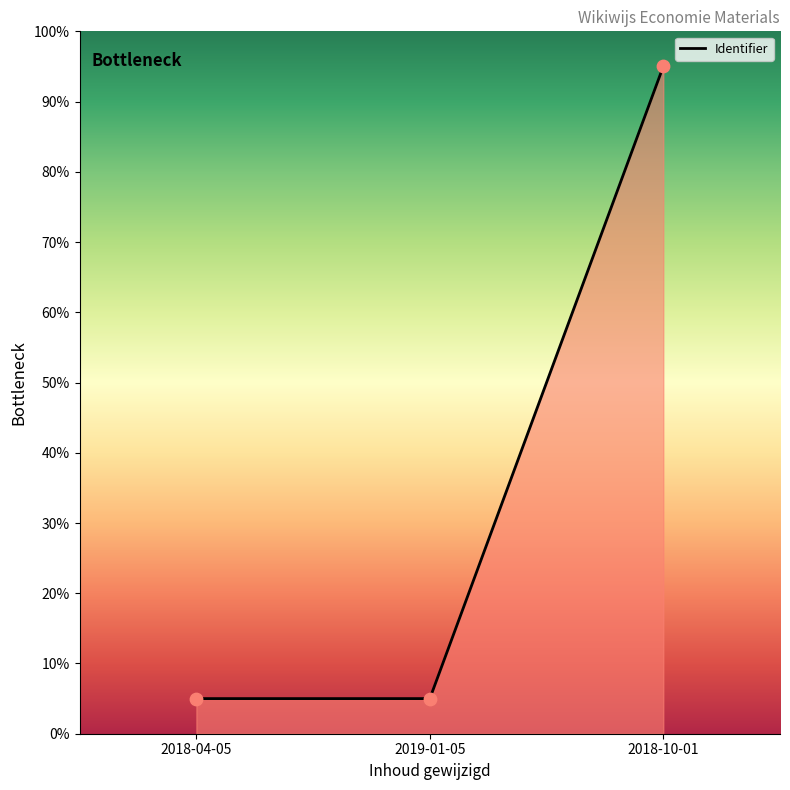

What is the change in value from 2019-01-05 to 2018-10-01?

+90.0